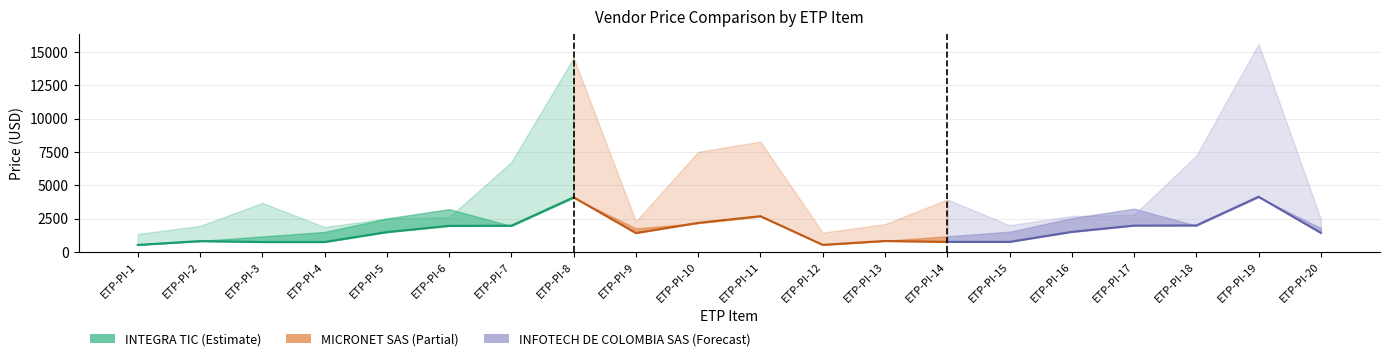

How many interior local peaks (higher than both neighbors) does the data have?

1